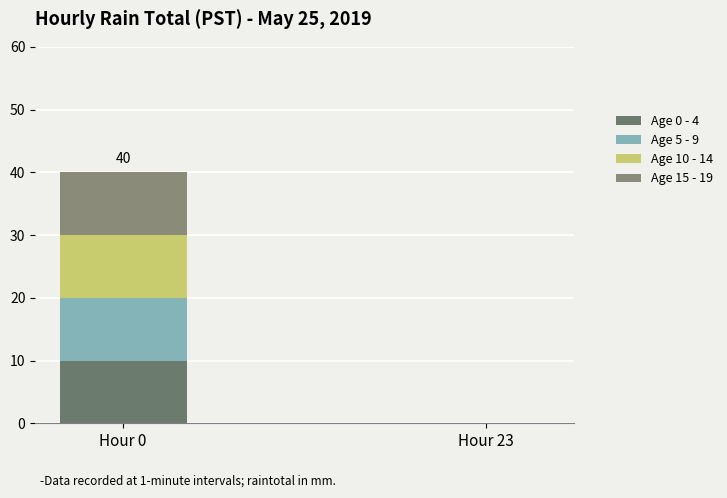

At which category is the sum across all series the highest?

Hour 0